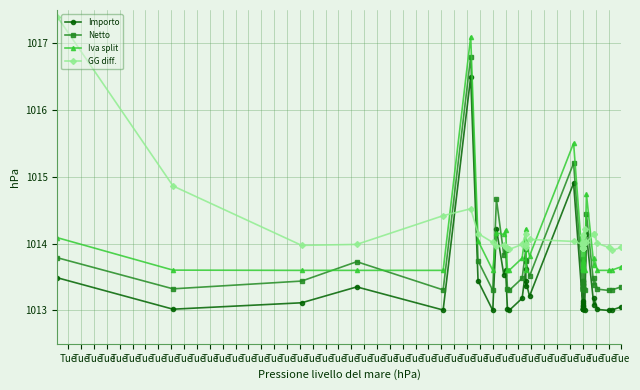

What is the difference between the highest and lowest values at Tue?

3.9